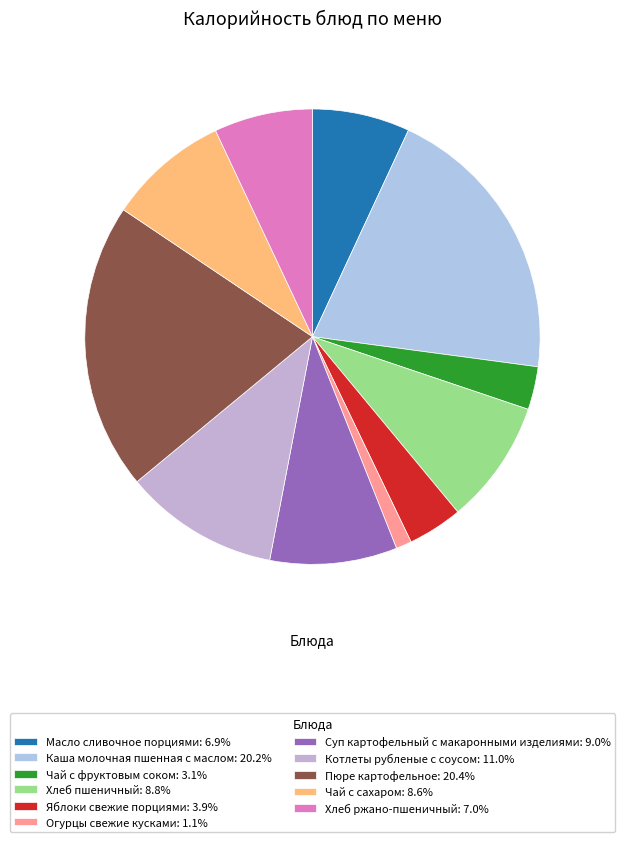

To the nearest percent, what is the difference between the Огурцы свежие кусками and Чай с сахаром slice percentages?

7%